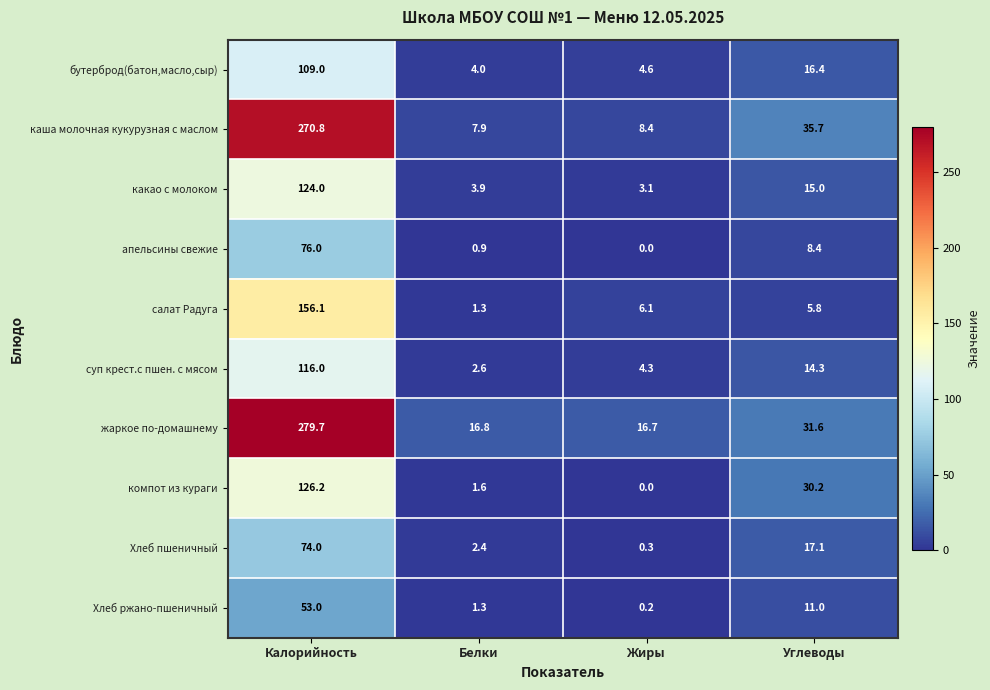

At which label does Хлеб пшеничный first exceed 17?

Калорийность